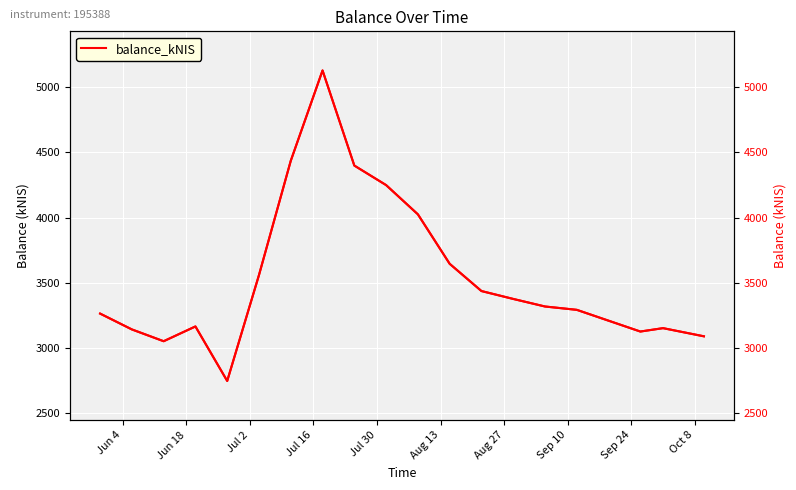

What is the greatest value displayed?

5129.1